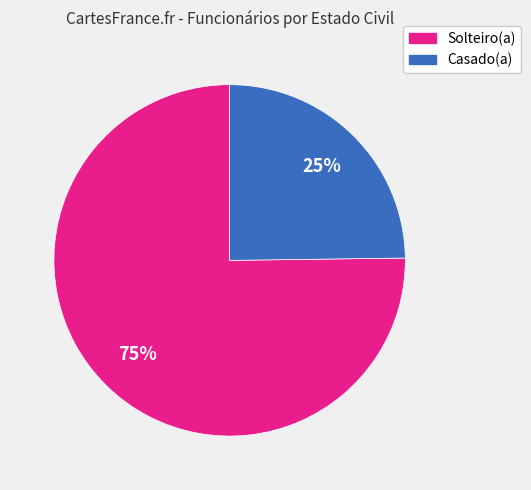

Is there any slice that represents more than half of the pie?

Yes